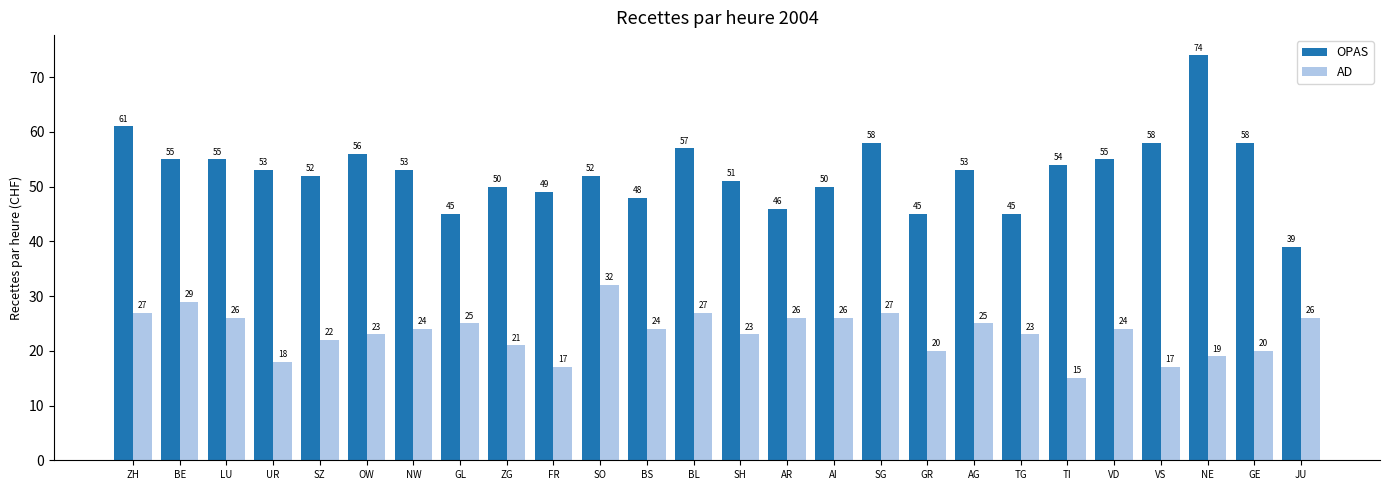

How many groups of bars are there?

26